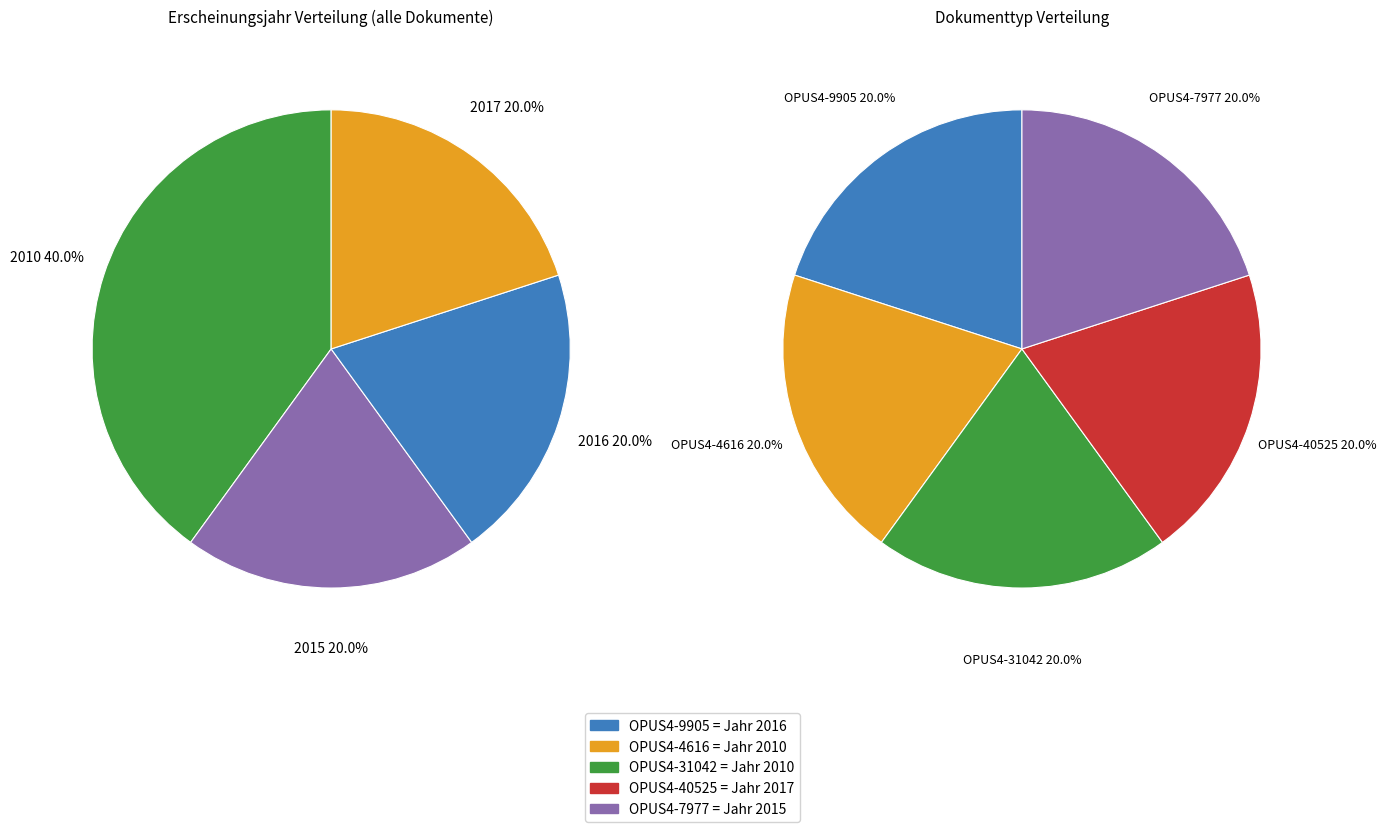

How many slices are in this pie chart?

5